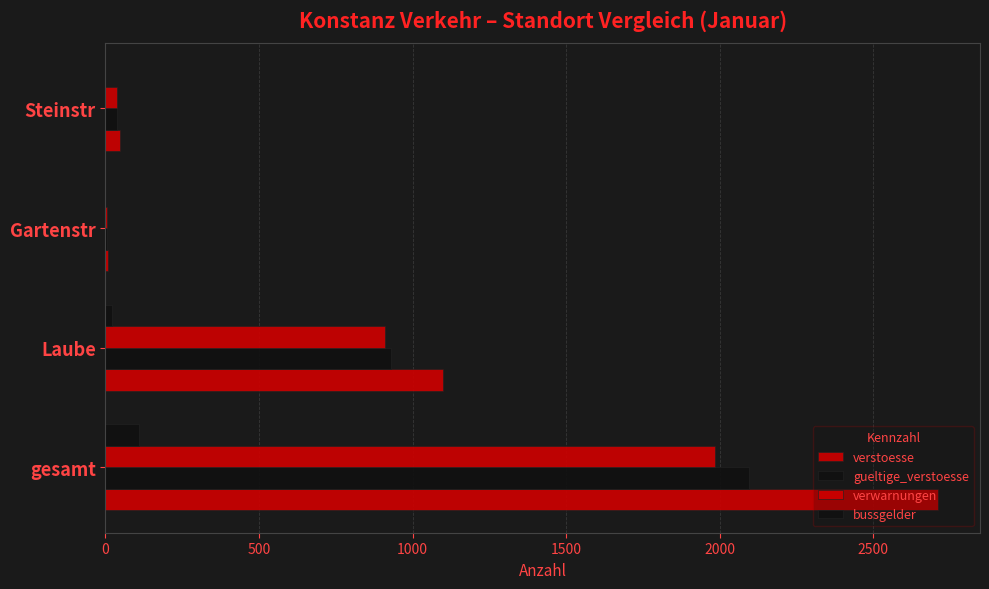

How many categories are shown in the chart?

4